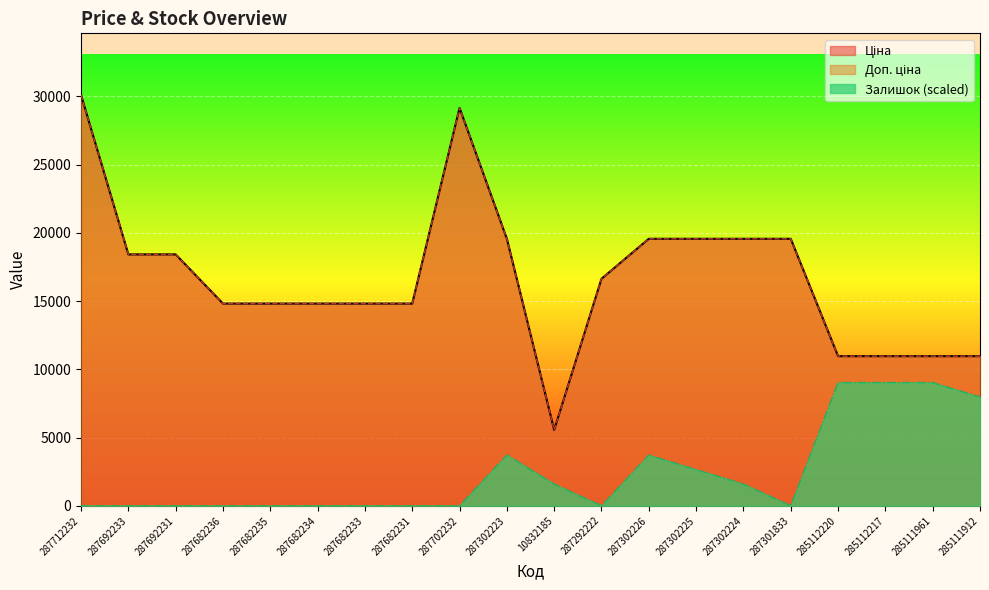

Which series has the widest spread of values?

Ціна